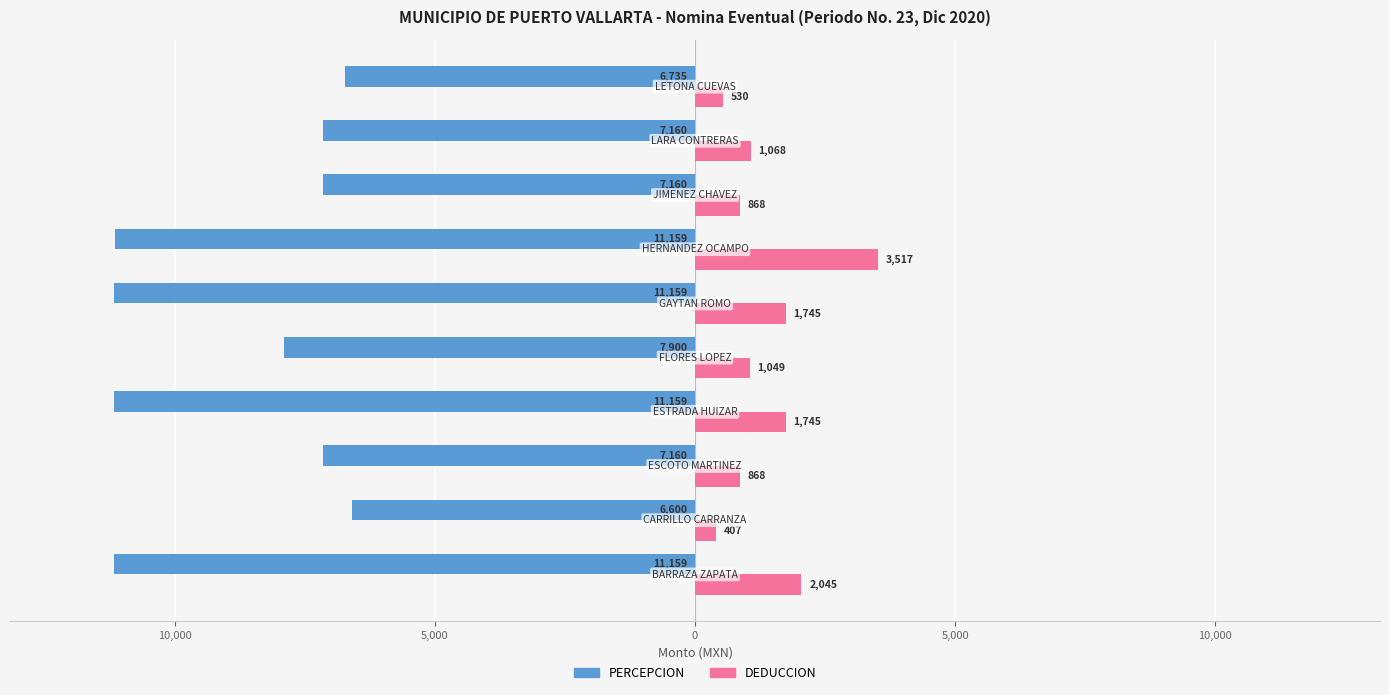

How many bars are there in total?

20